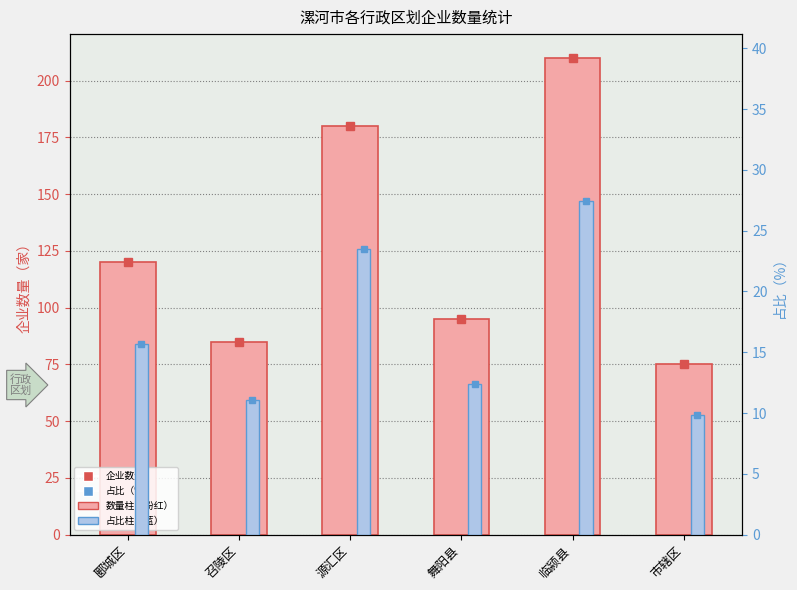

Reading right to left, extract all data points from this chart.

企业数量: 75.0	210.0	95.0	180.0	85.0	120.0
占比（%）: 9.8	27.5	12.4	23.5	11.1	15.7